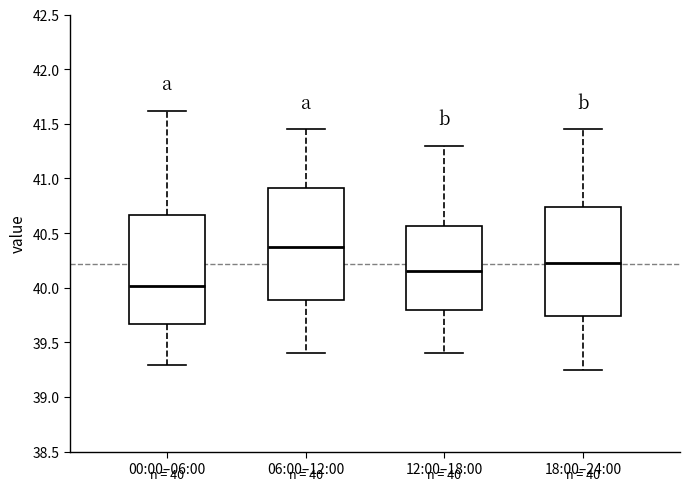

Which box has the highest median line?

06:00–12:00